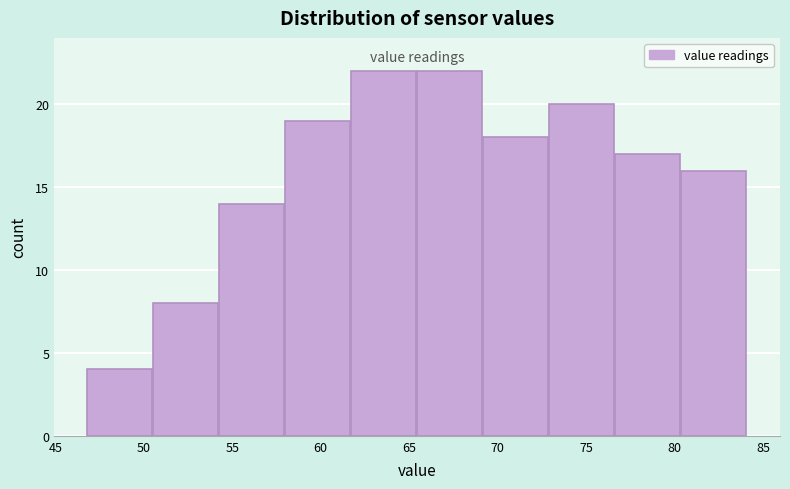

How tall is the bar that spans 65.5 to 69.0 on the x-axis? Neither the bar edges nor the heights are printed on the chart, so give them approximately, as read against the axes.

22